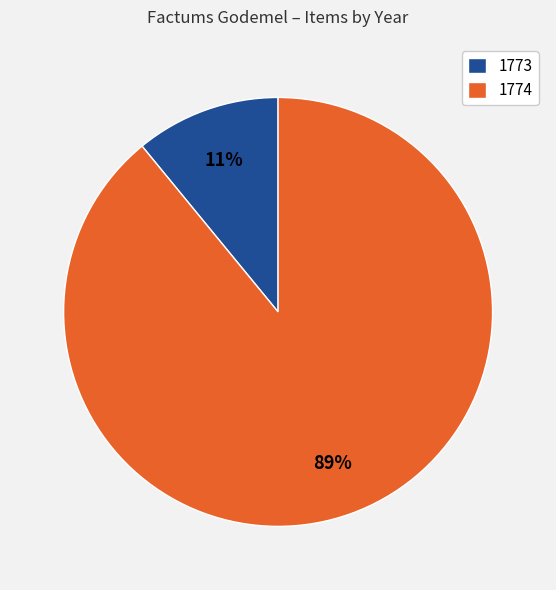

What percentage is the 1773 slice, to the nearest percent?

11%